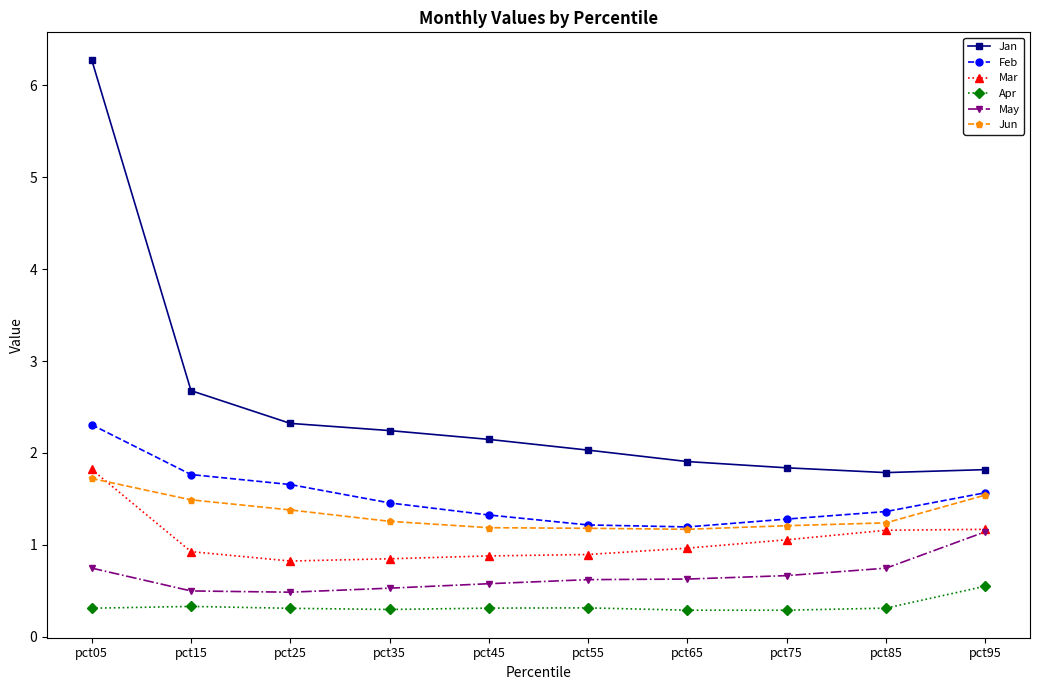

What is the sum of all Jun values?

13.4